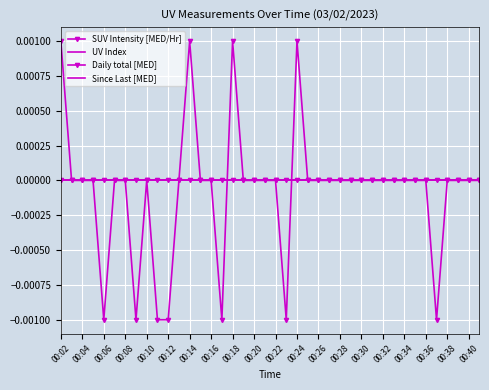

List the series in order of their peak value, highest first.

SUV Intensity [MED/Hr], UV Index, Daily total [MED], Since Last [MED]